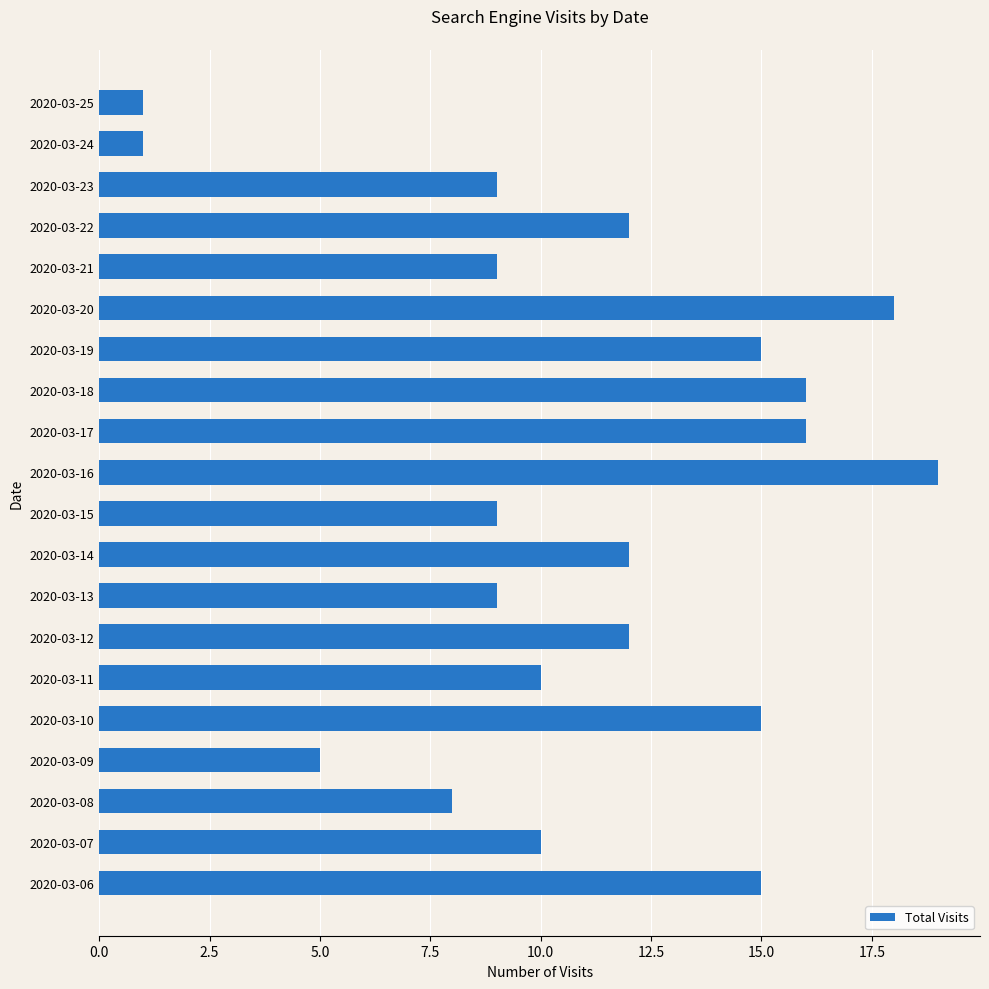

True or false: the data shows 1 at 2020-03-25.

True